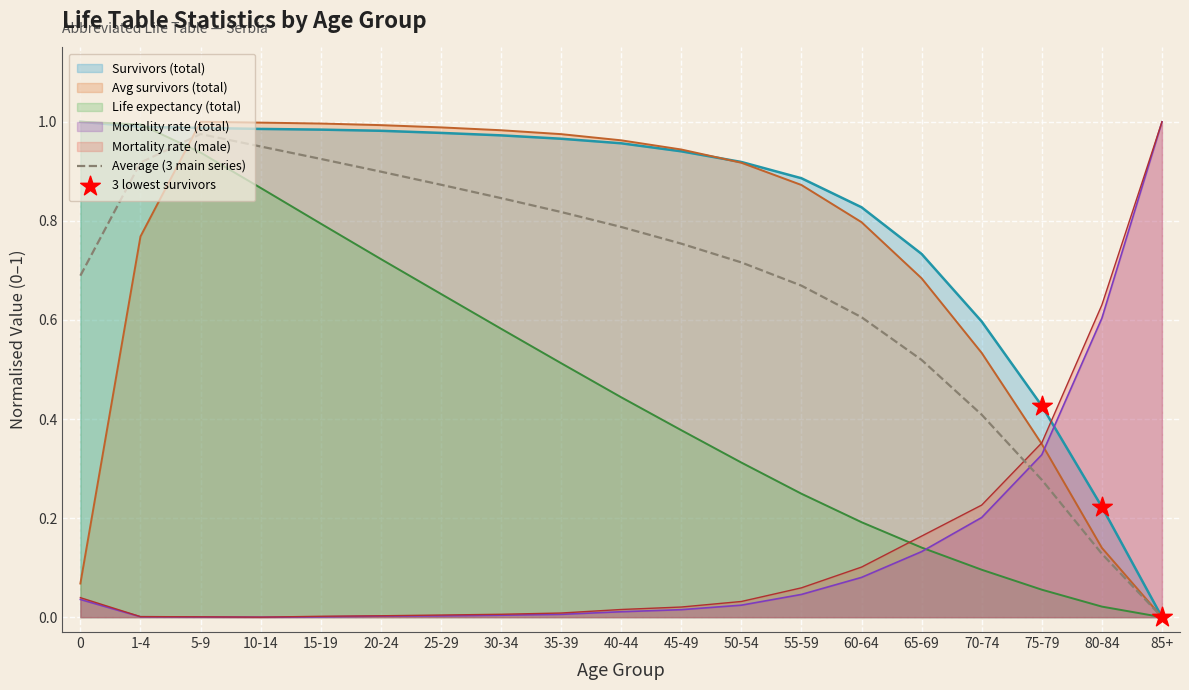

At how many categories does at least one series exceed 0?

19